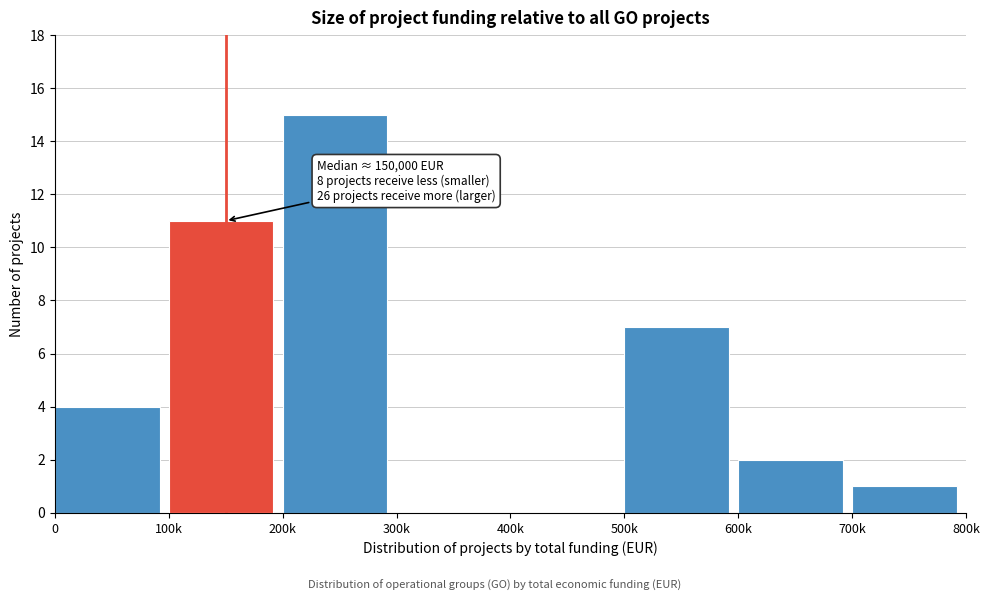

Reading right to left, extract all data points from this chart.

700k=1	600k=2	500k=7	400k=0	300k=0	200k=15	100k=11	0=4